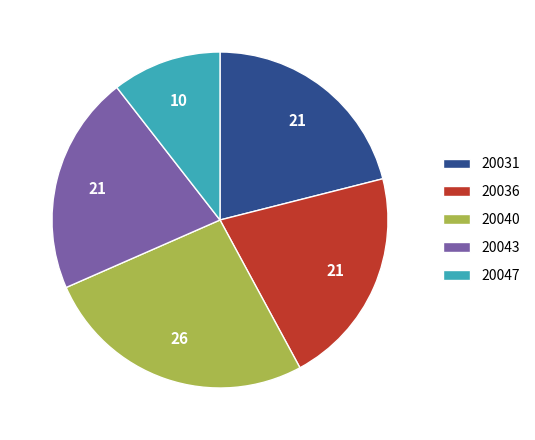

Is it true that 20031 is 14% of the pie?

False